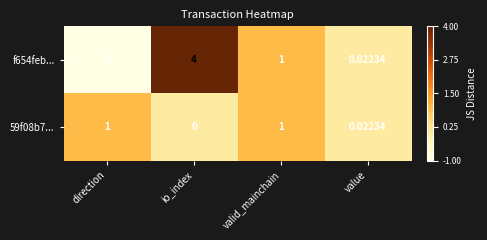

What is the total value across all series at io_index?

4.0